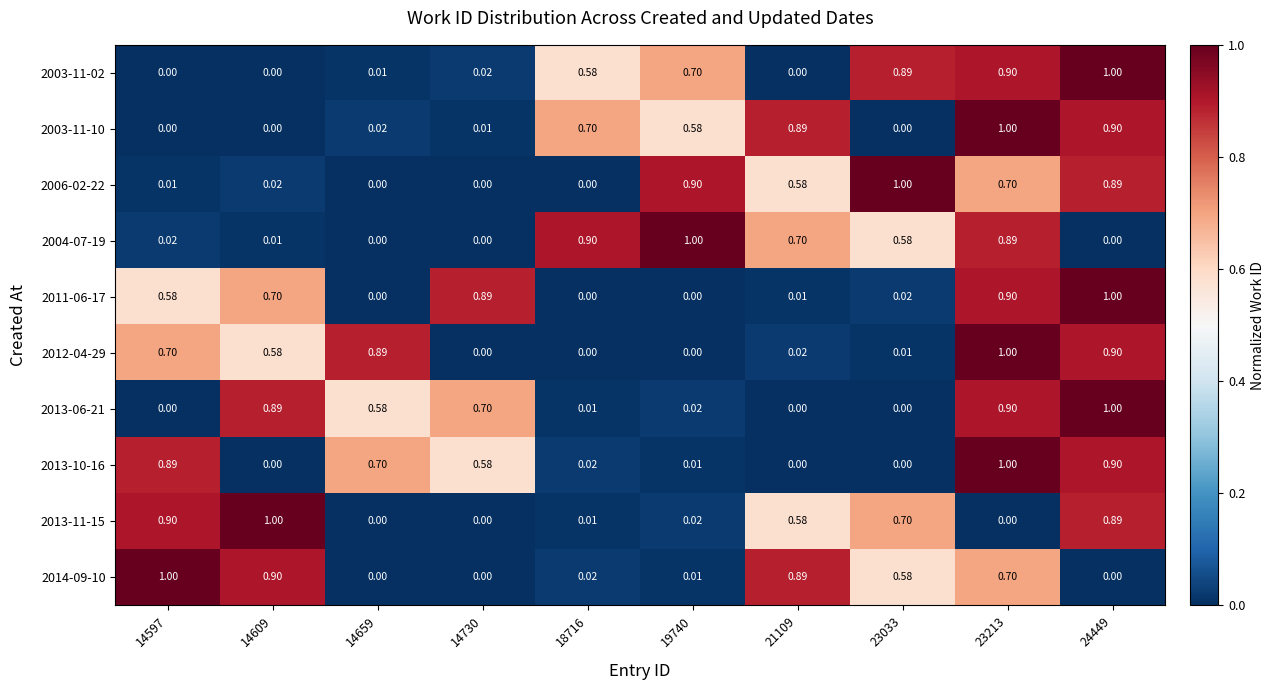

Is the value of 2003-11-02 at 14730 greater than the value of 2011-06-17 at 14730?

No